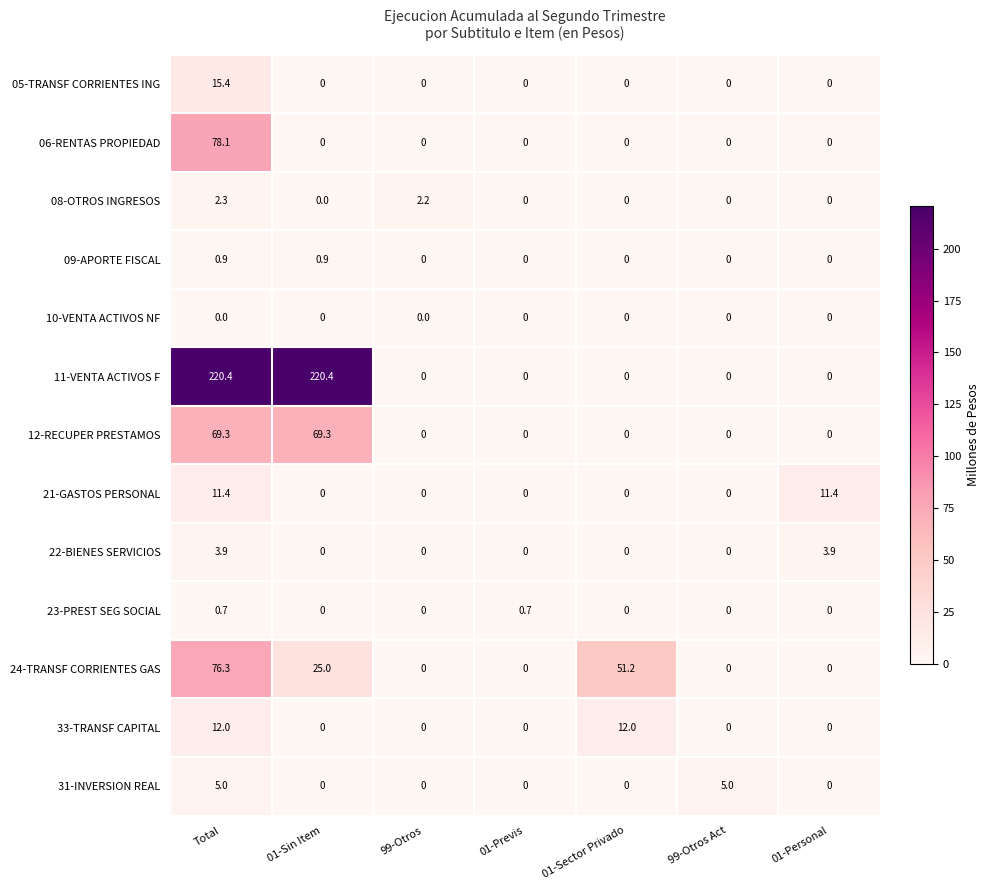

What is the maximum value for 09-APORTE FISCAL?

0.9